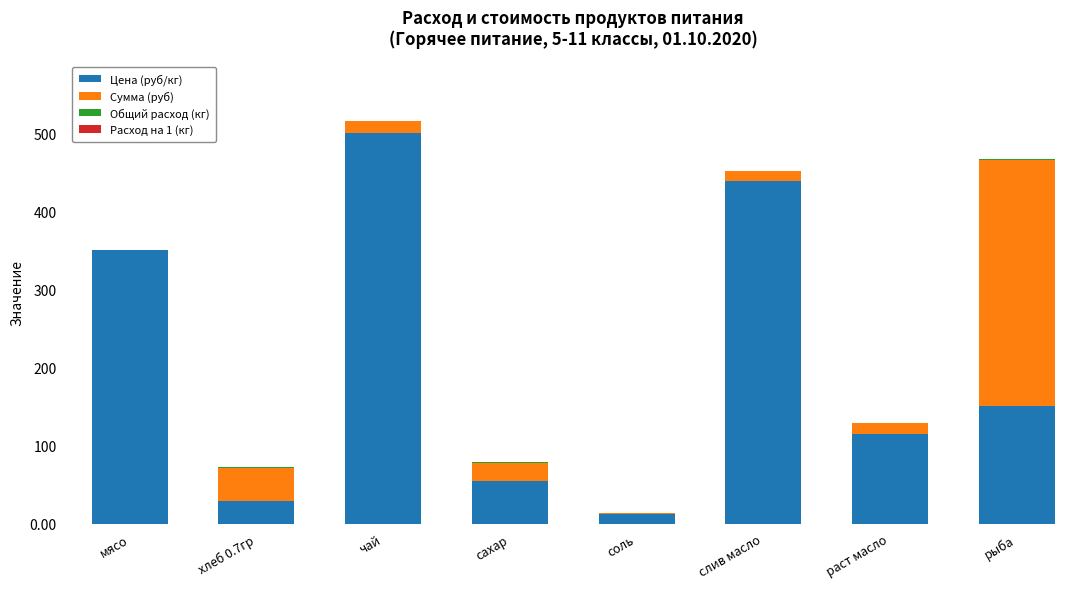

The value of Цена (руб/кг) at рыба is 150.0. True or false?

True